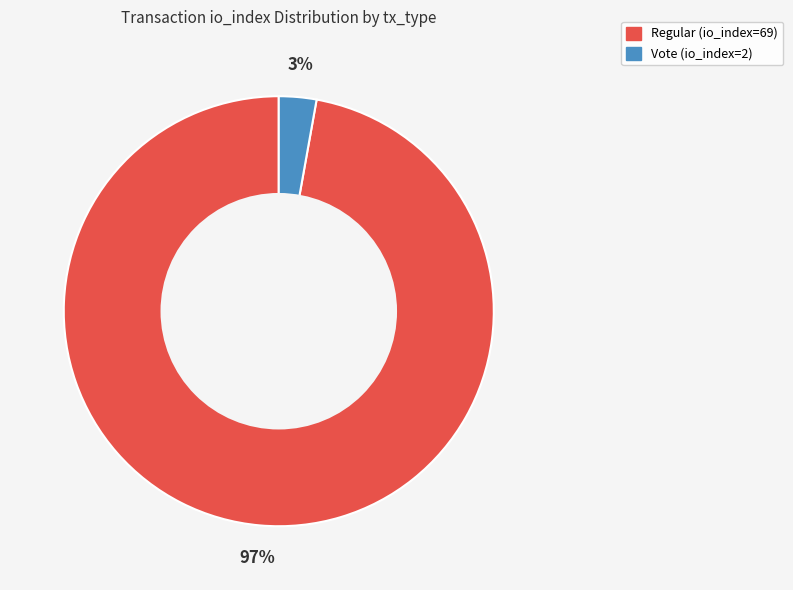

Which category has the smallest portion of the pie?

Vote (io_index=2)